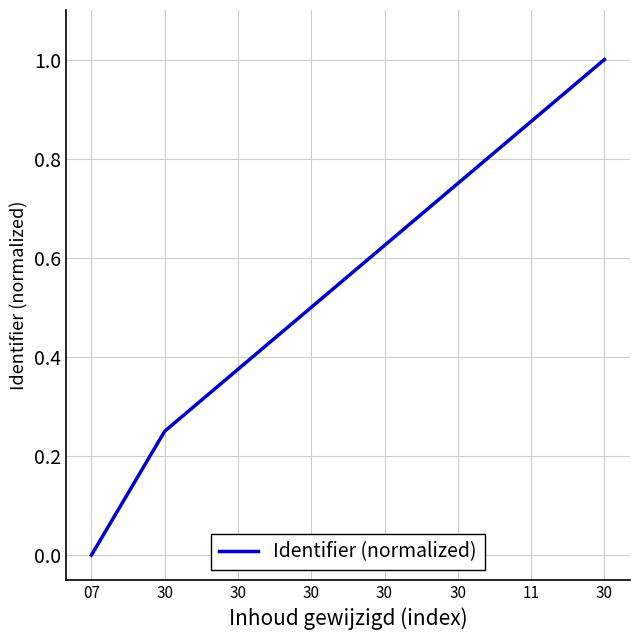

Count the number of values greater than 0.

7